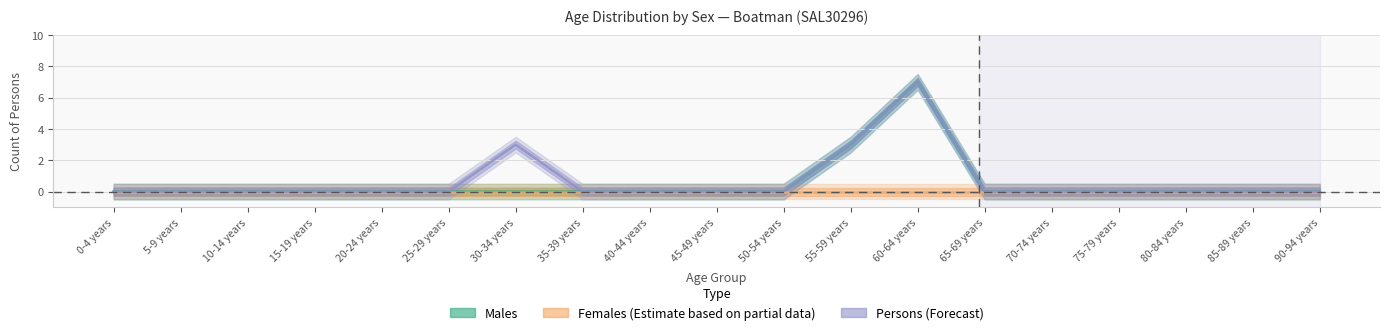

At how many categories does at least one series exceed 0?

3